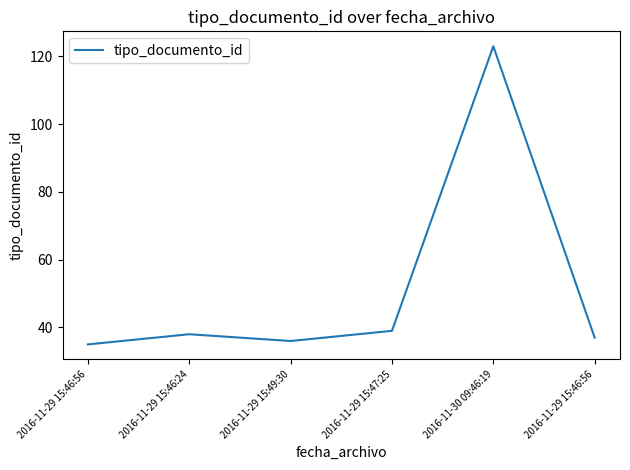

What is the approximate value at 2016-11-29 15:46:56?

35